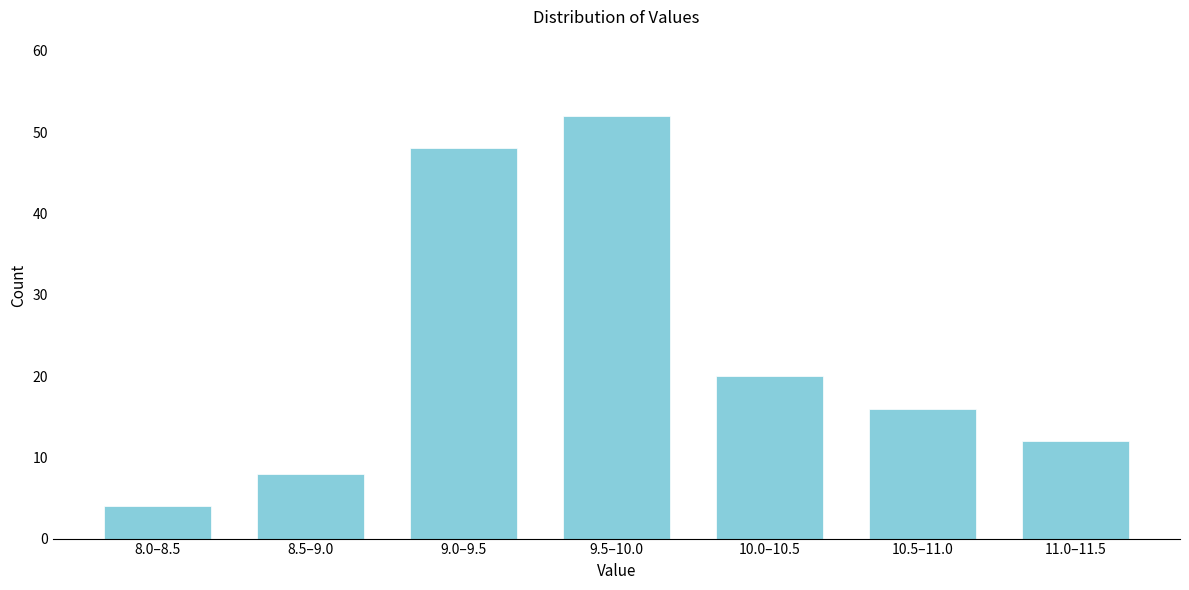

Reading left to right, list all the values displayed in this chart.

8.0–8.5=4	8.5–9.0=8	9.0–9.5=48	9.5–10.0=52	10.0–10.5=20	10.5–11.0=16	11.0–11.5=12